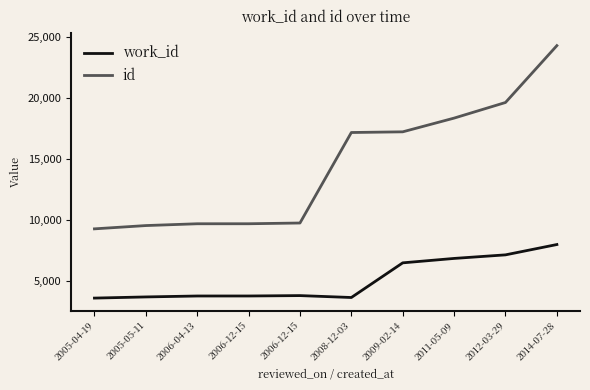

Which has a higher value, 2014-07-28 or 2006-12-15?

2014-07-28